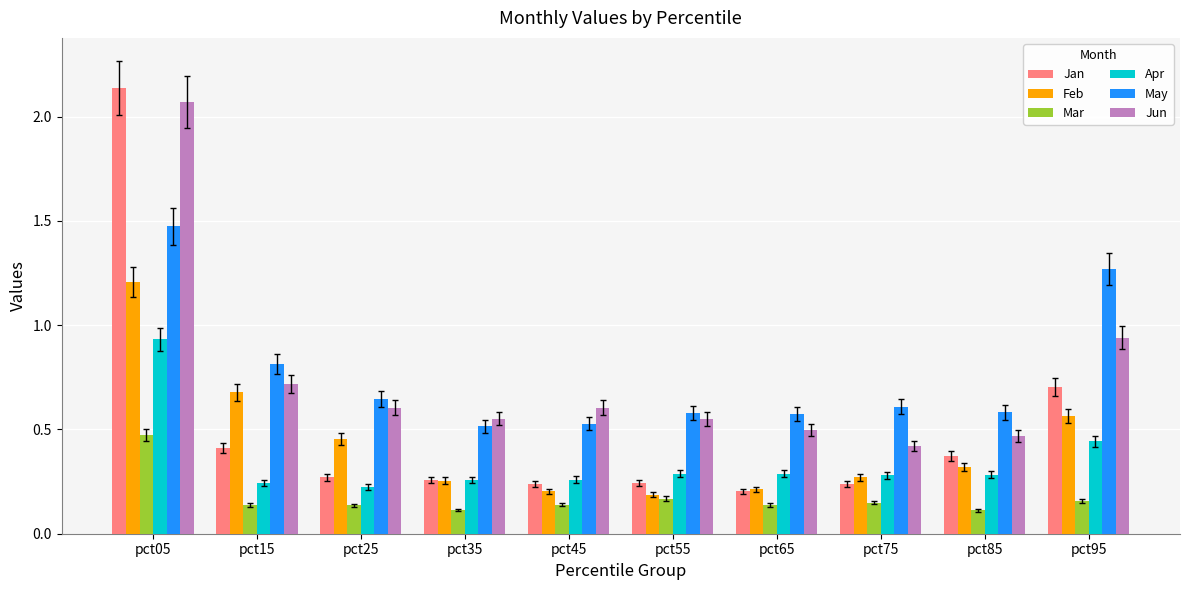

What is the difference between the maximum and minimum values in the Feb series?

1.0